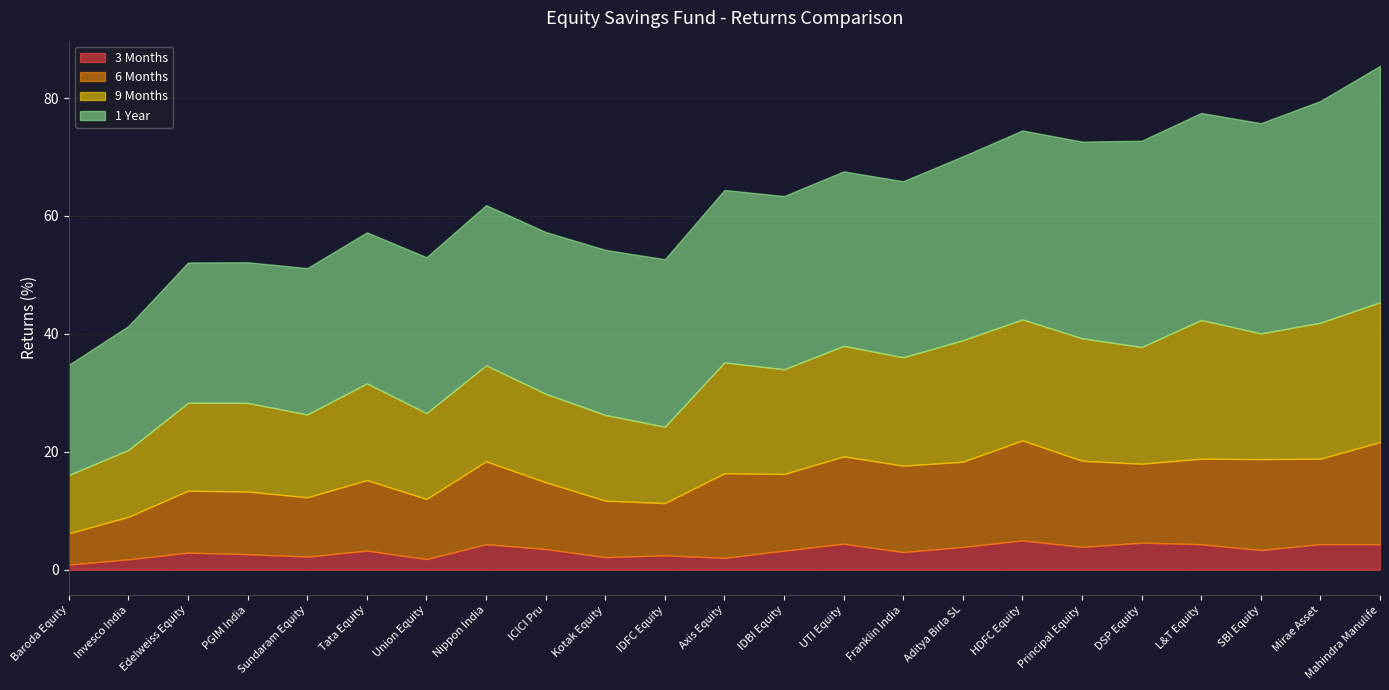

The 3 Months series shows 3.3 at SBI Equity. True or false?

True